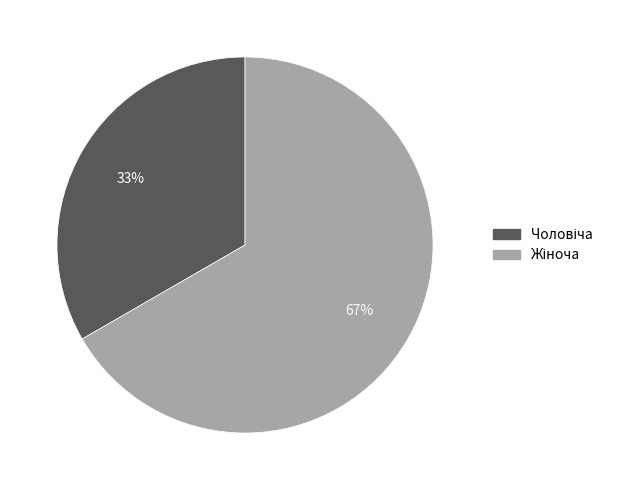

To the nearest percent, what is the average slice percentage?

50%